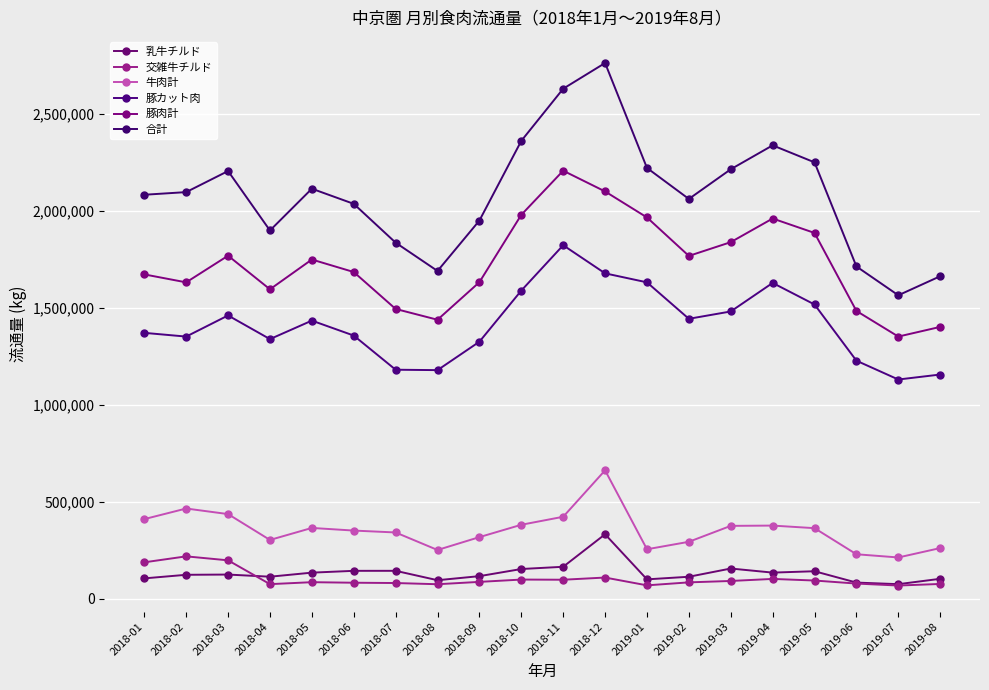

Which series changed the most between 2018-09 and 2018-11?

合計